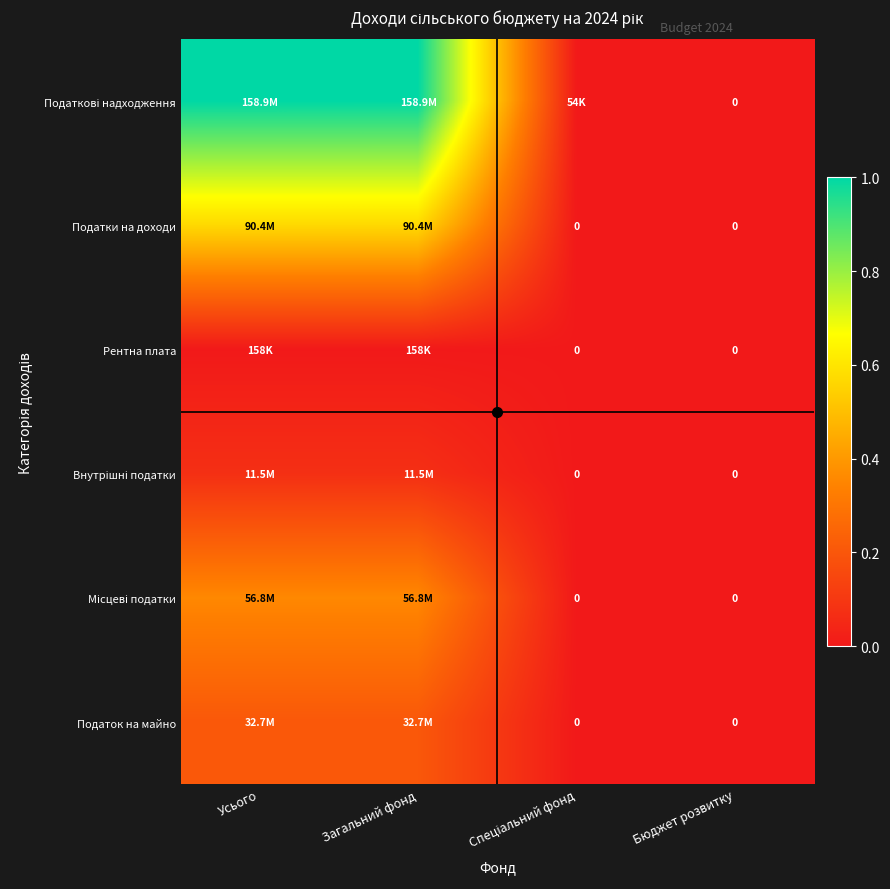

Which has a higher value, Загальний фонд or Бюджет розвитку?

Загальний фонд